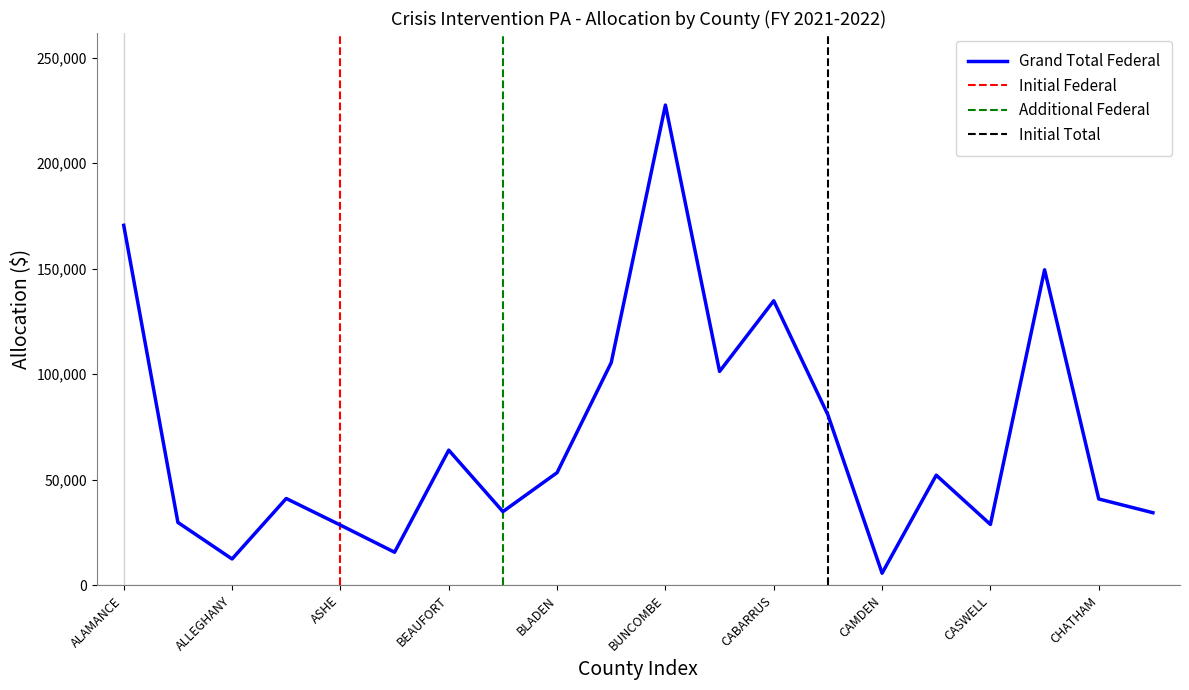

Between CASWELL and CABARRUS, which is larger?

CABARRUS